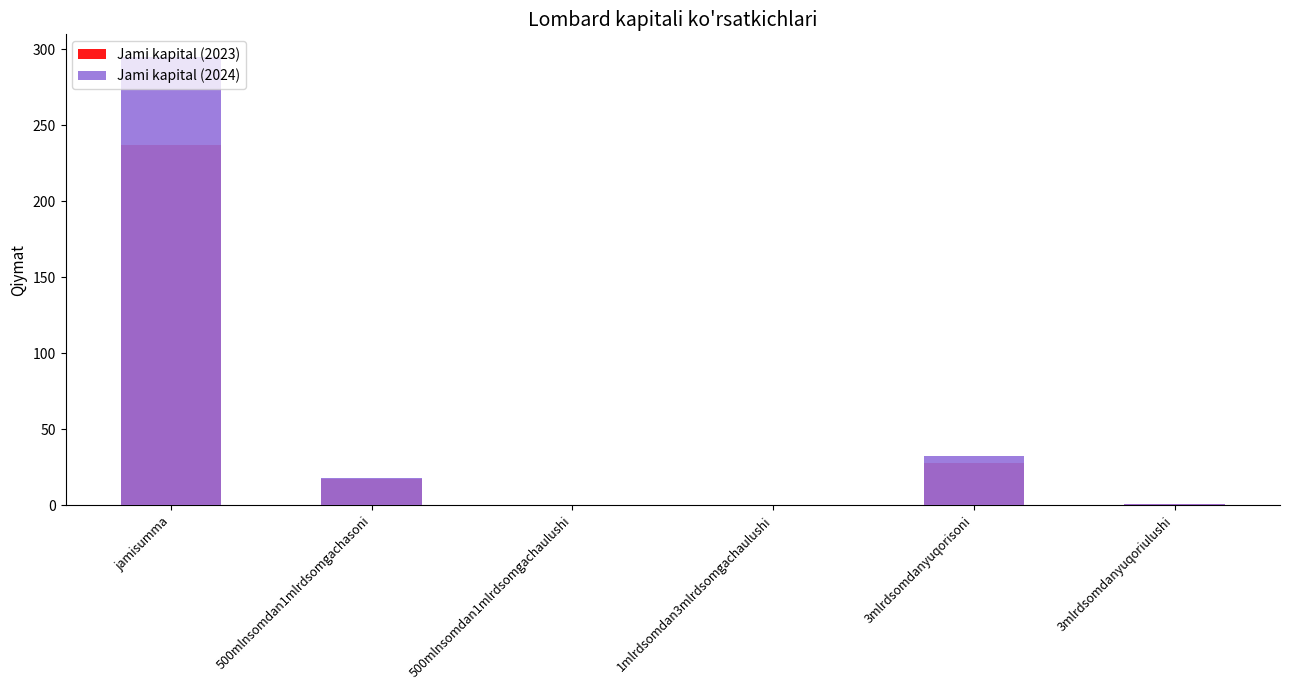

At which label does Jami kapital (2023) reach its minimum?

500mlnsomdan1mlrdsomgachaulushi